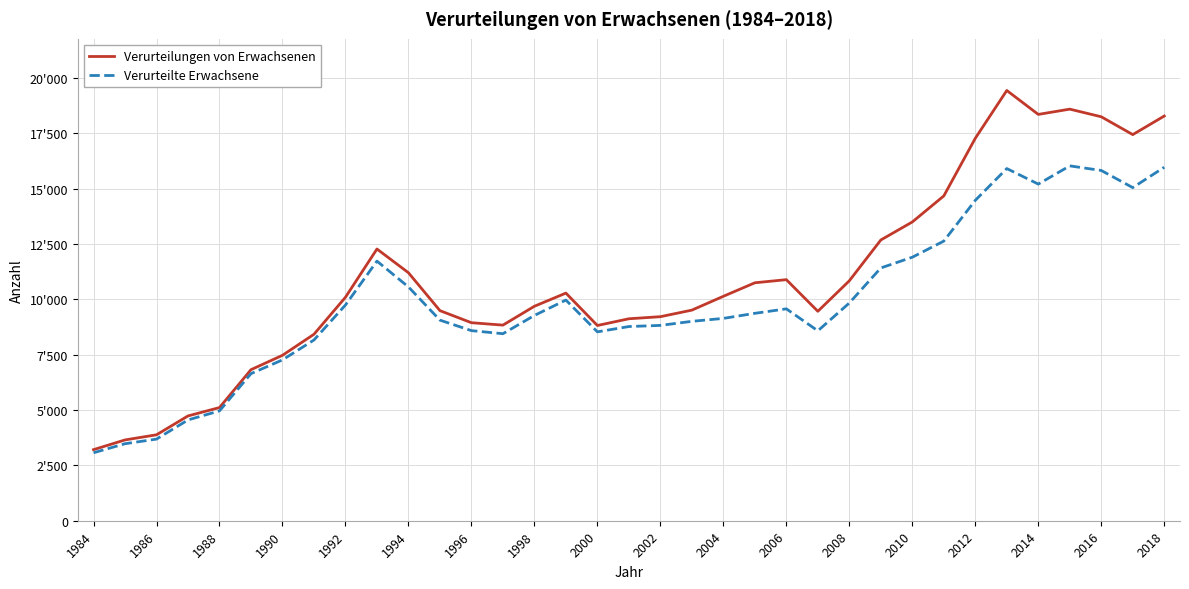

What are all the series names shown in the legend?

Verurteilungen von Erwachsenen, Verurteilte Erwachsene